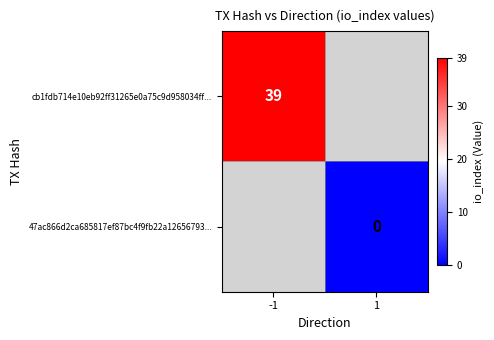

The cb1fdb714e10eb92ff31265e0a75c9d958034ff... series shows 20 at -1. True or false?

False